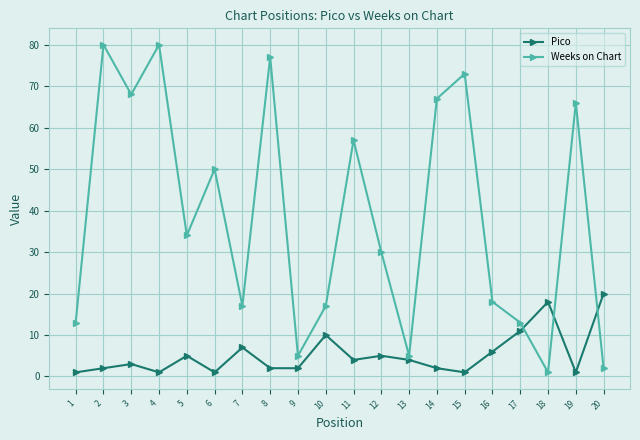

How many distinct data groups are displayed?

2